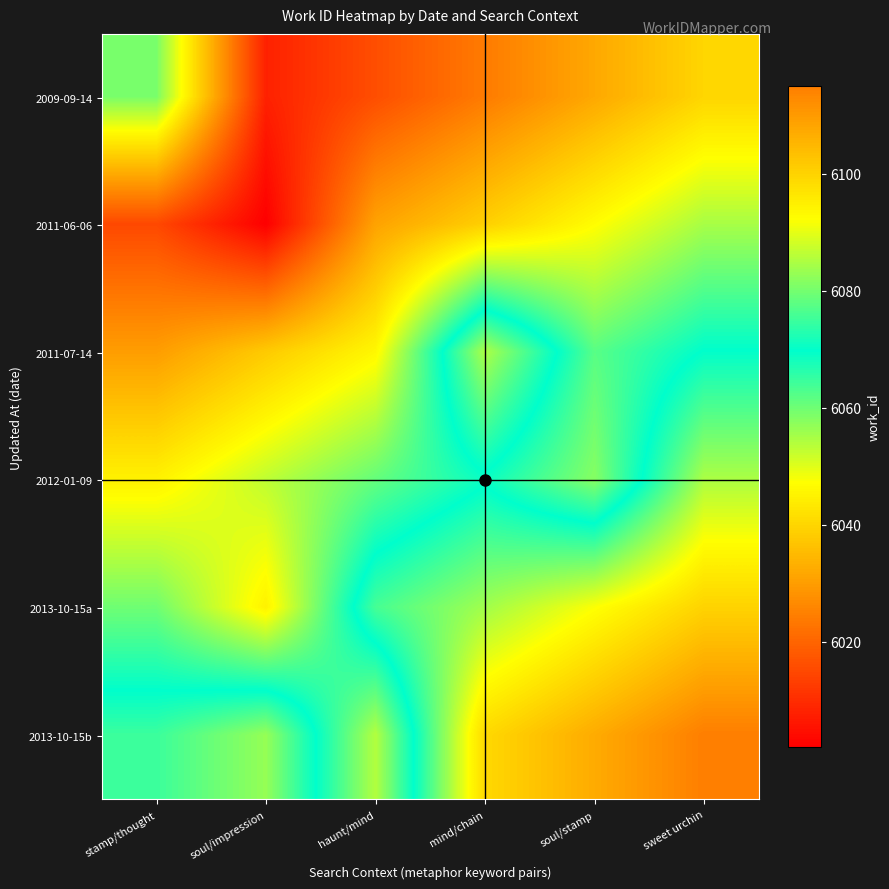

Which label corresponds to the smallest value in the chart?

soul/impression